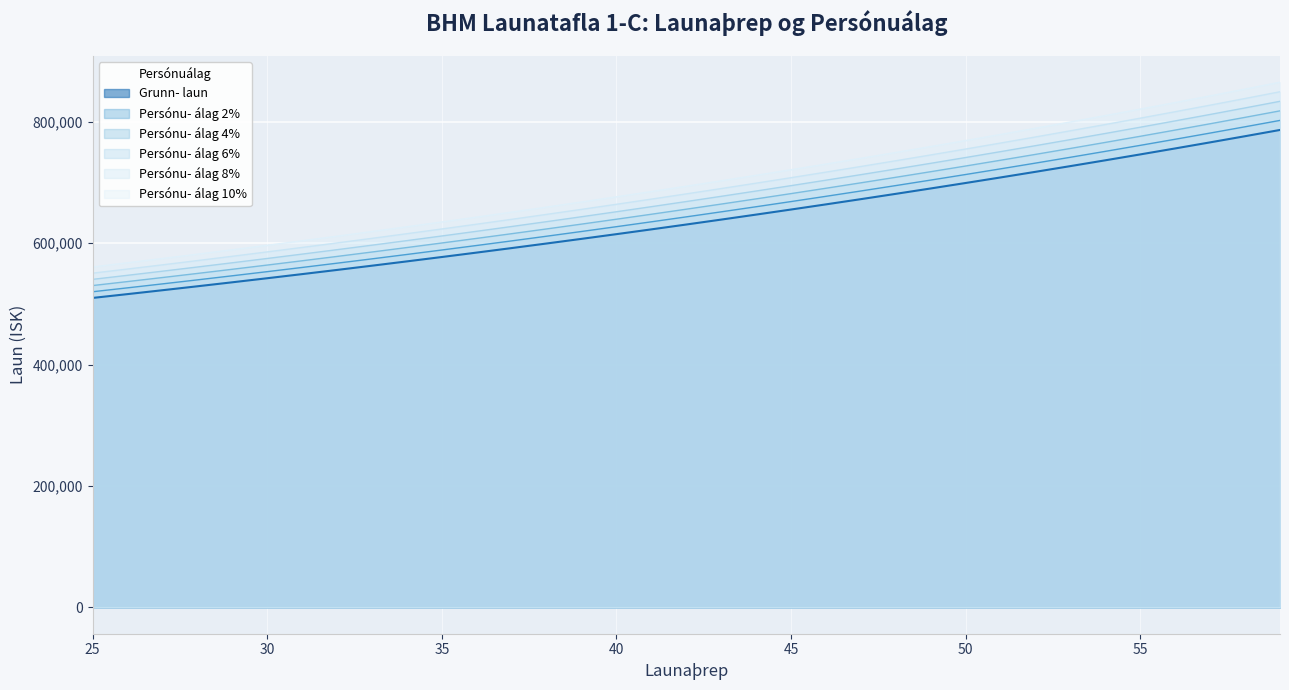

What is the greatest value displayed?

865112